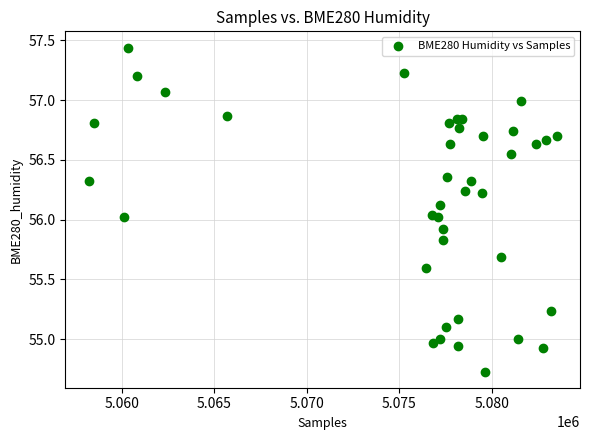

What is the range of X values (max minus min)?

25306.0